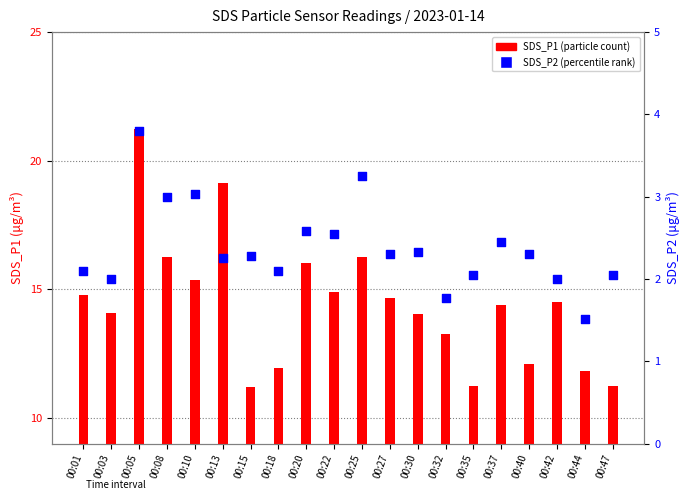

Is the value of SDS_P1 (transformed count) at 00:30 greater than the value of SDS_P2 (percentile rank) at 00:35?

Yes